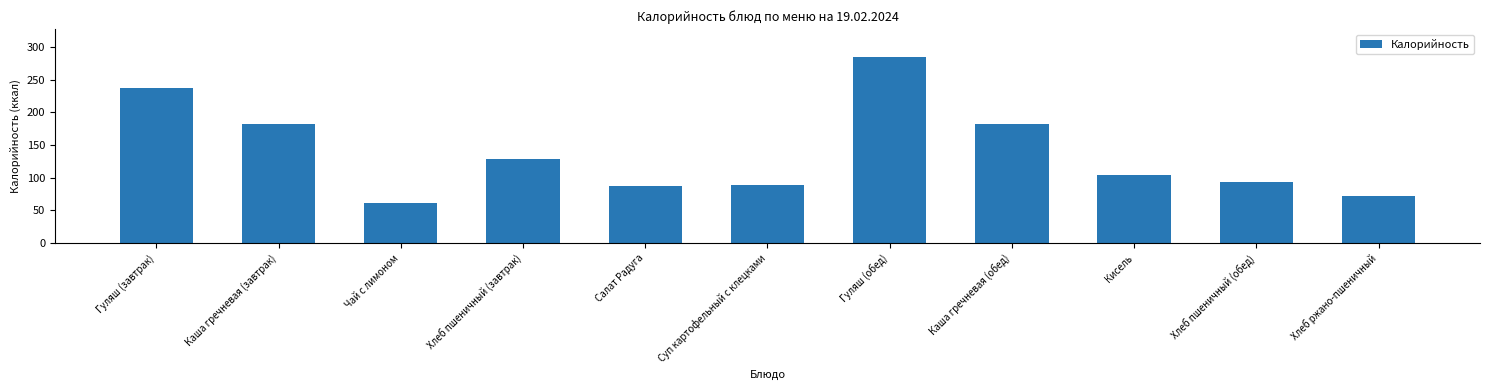

Is it true that the value at Салат Радуга is 46.7?

False